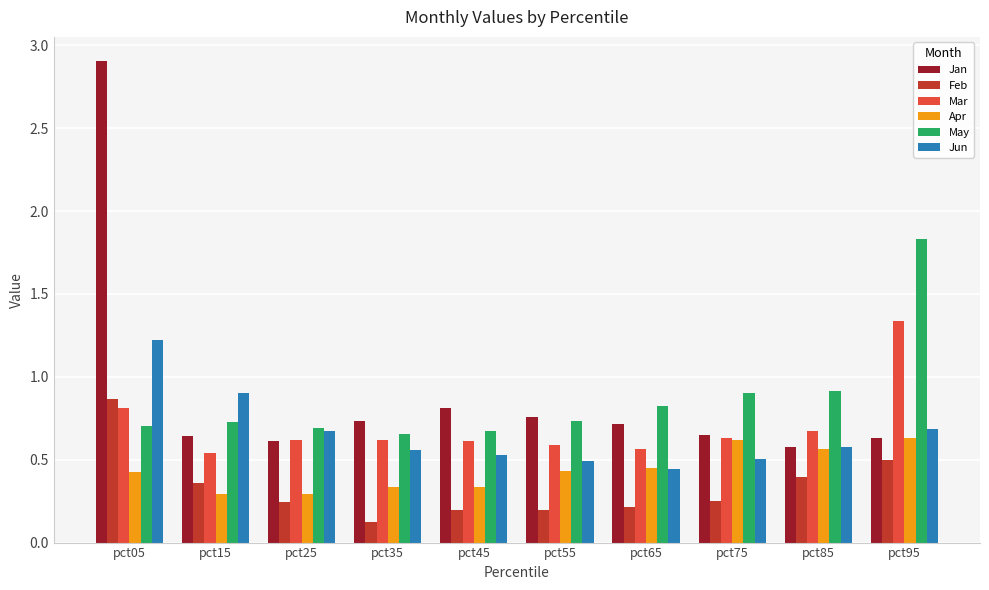

What is the greatest value displayed?

2.9